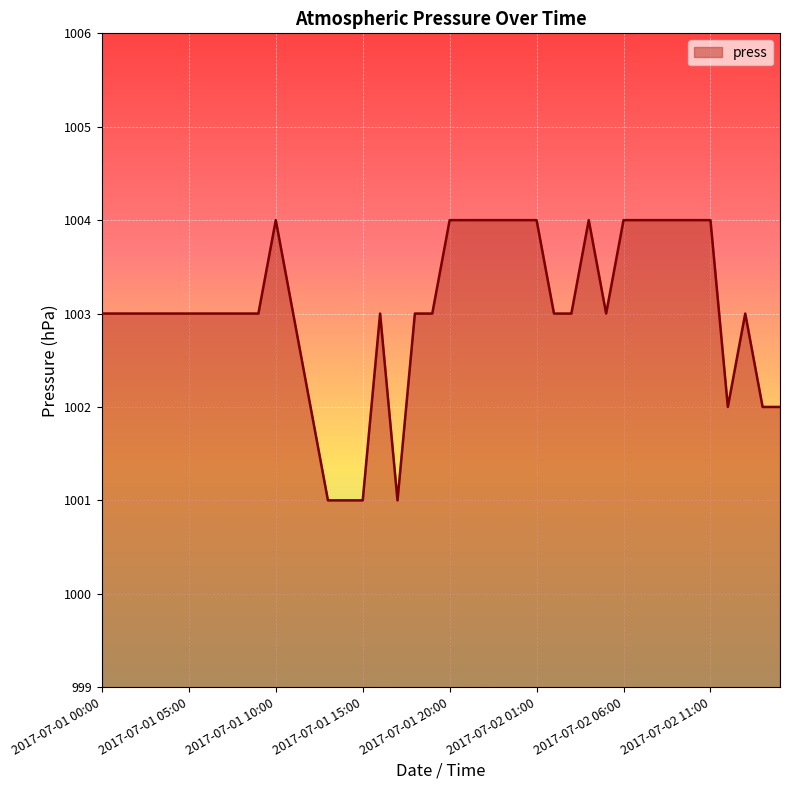

What is the difference between the maximum and minimum values?

3